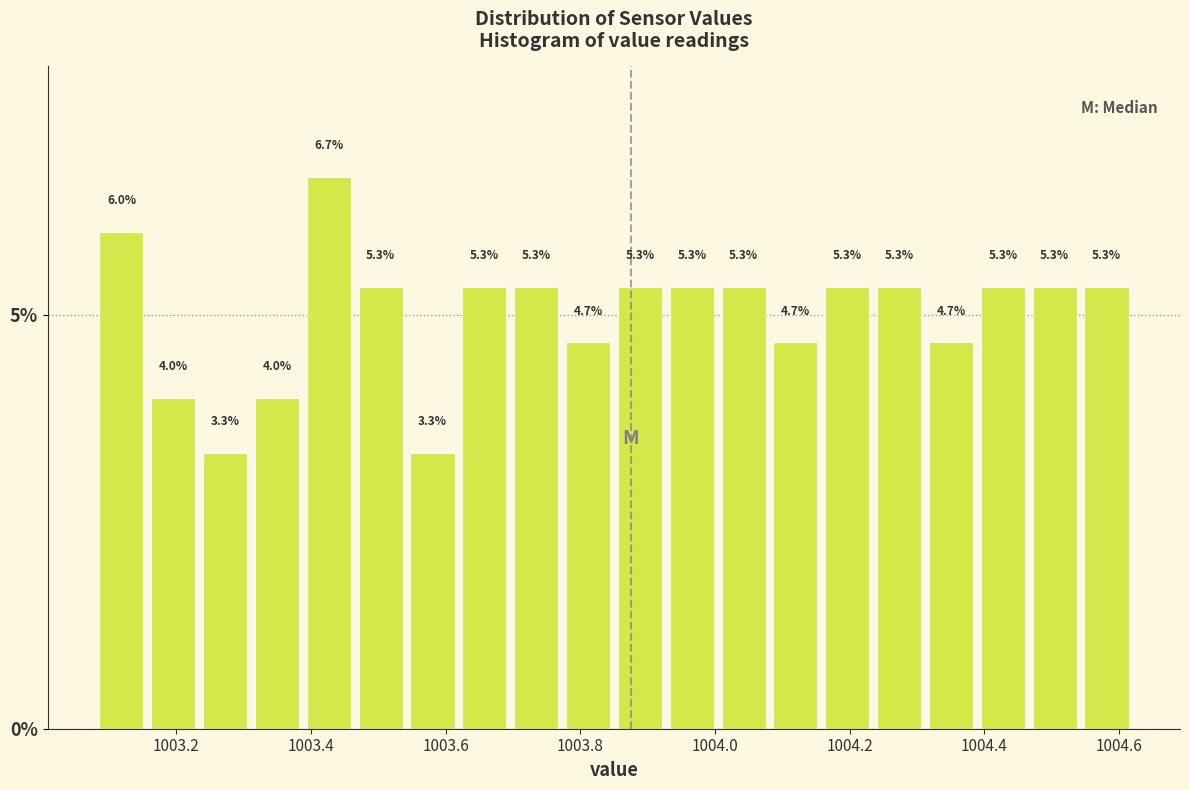

Around what value on the x-axis is the tallest bar? Give the approximate position of its centre, as read against the axis.

1003.42